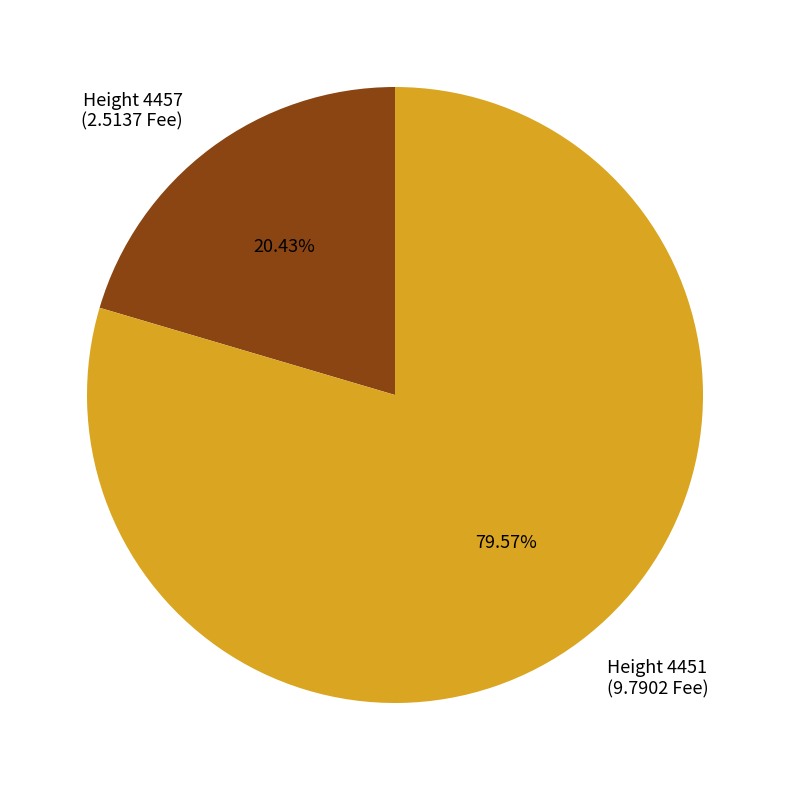

Is there any slice that represents more than half of the pie?

Yes